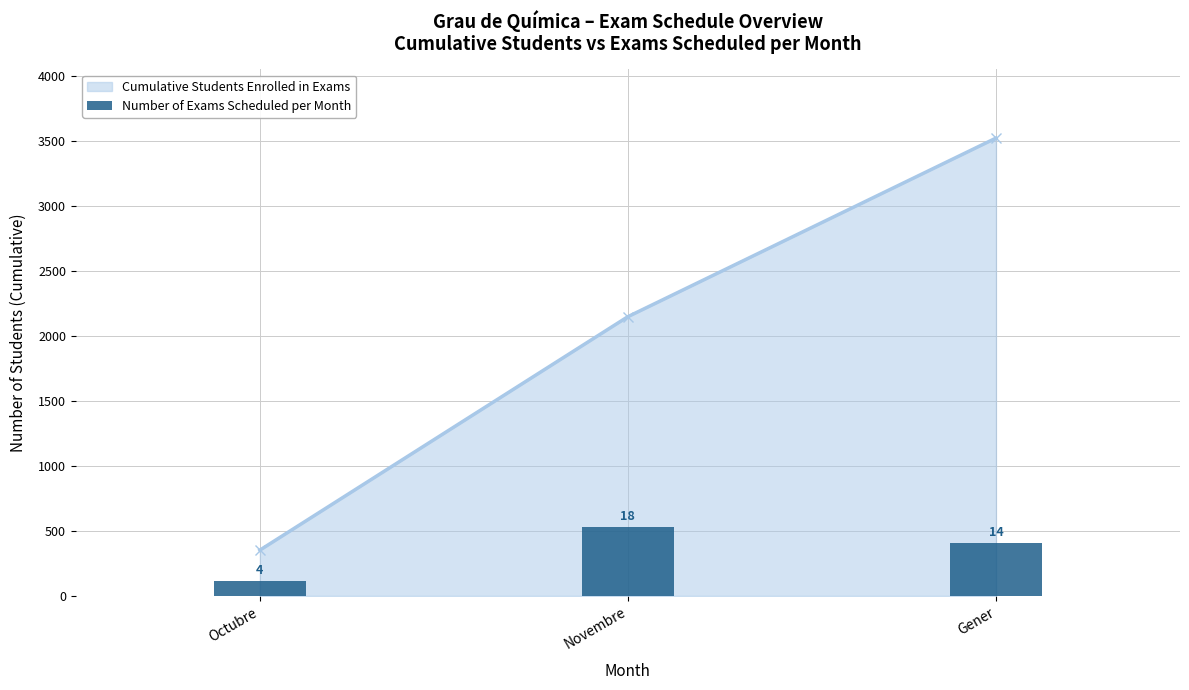

At which category does the chart reach its minimum across all series?

Octubre